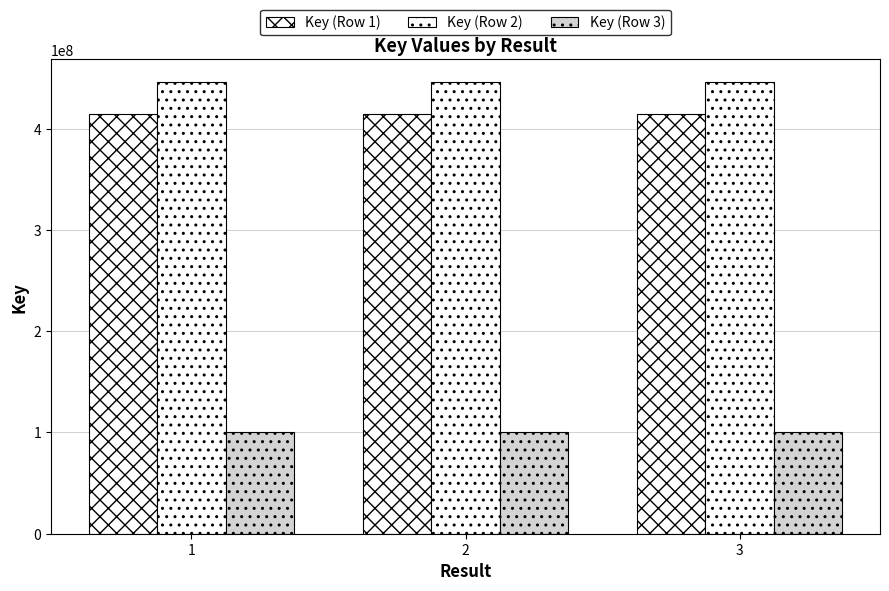

What is the spread (max minus min) of values at 1?

345931997